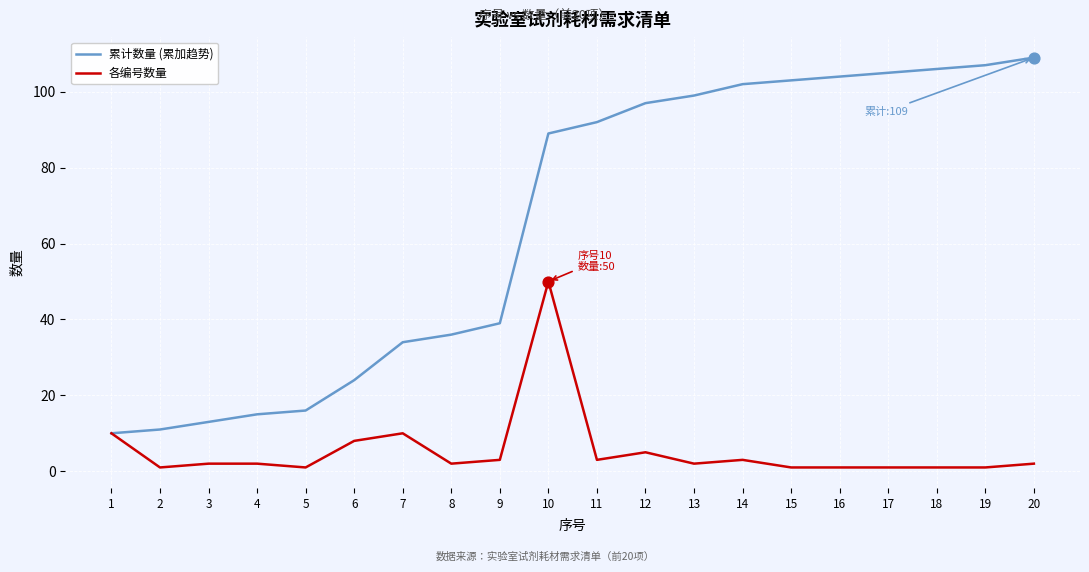

Which series has the widest spread of values?

累计数量 (累加趋势)